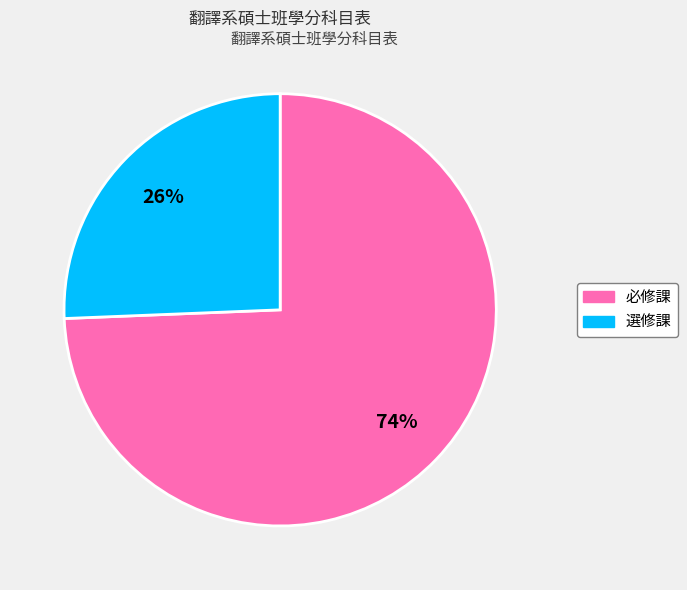

Which has a higher value, 必修課 or 選修課?

必修課